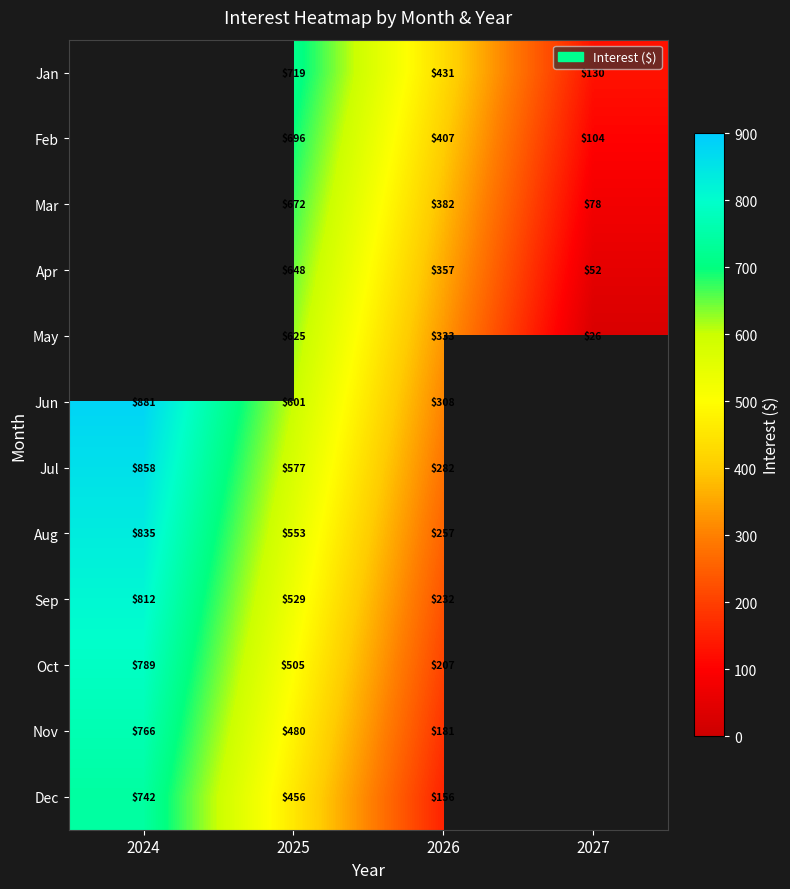

How many distinct data groups are displayed?

12